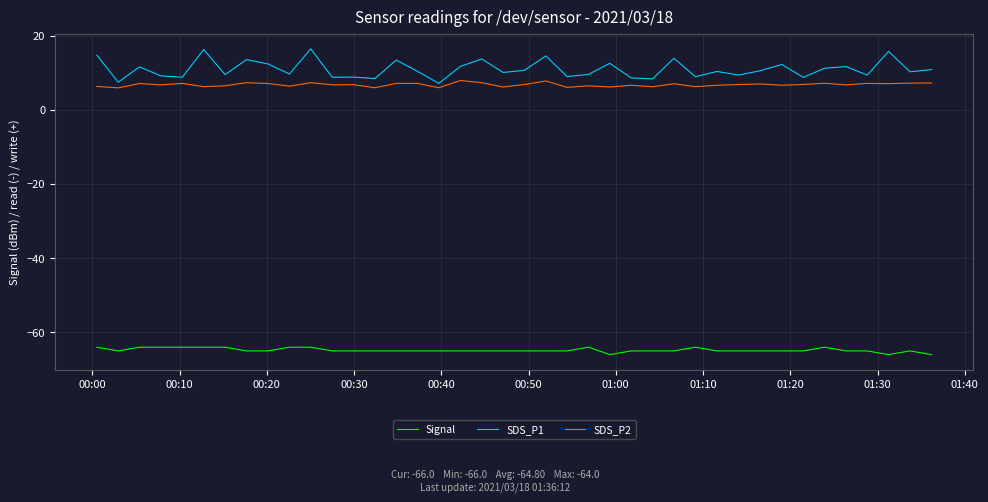

Count the number of data series in this chart.

3